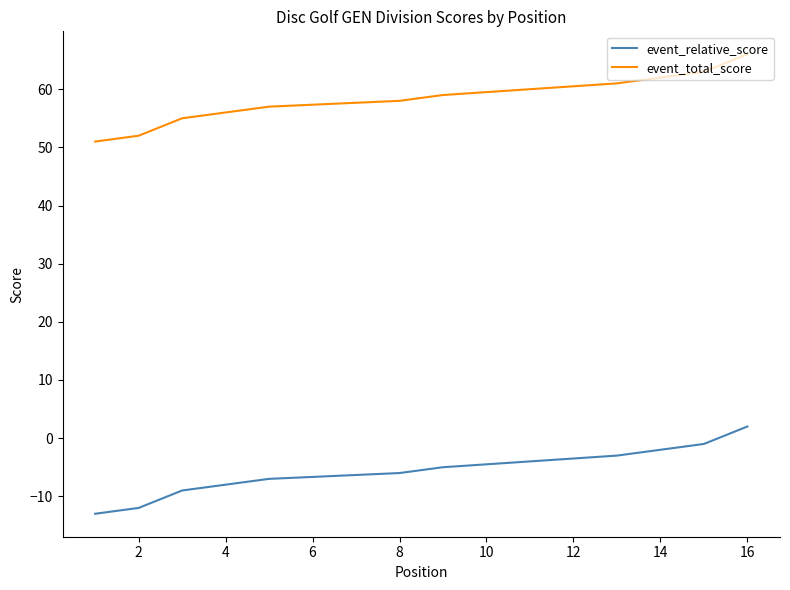

True or false: event_total_score and event_relative_score intersect in this chart.

False